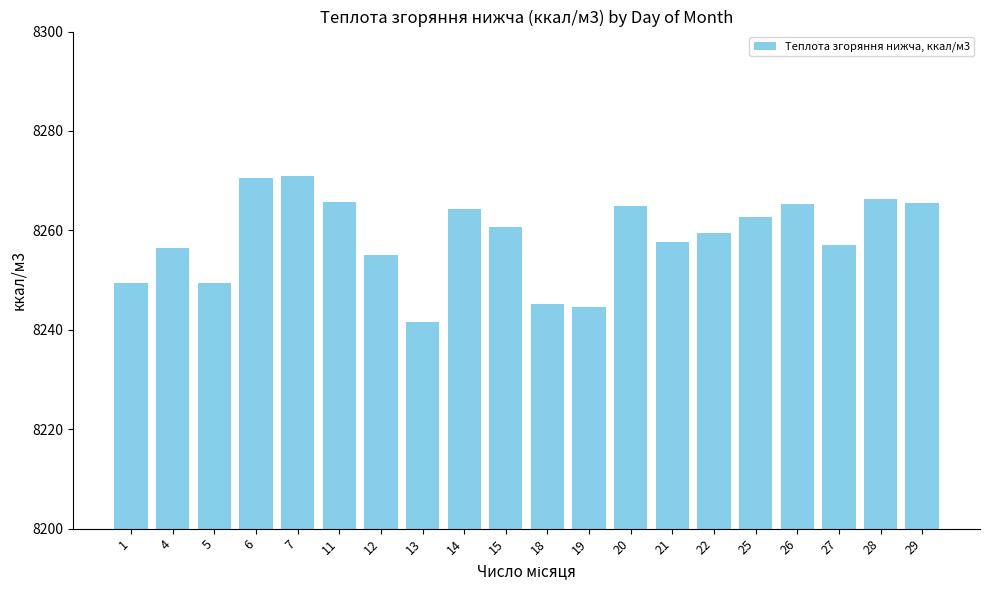

Is it true that the value at 29 is 8265.6?

True